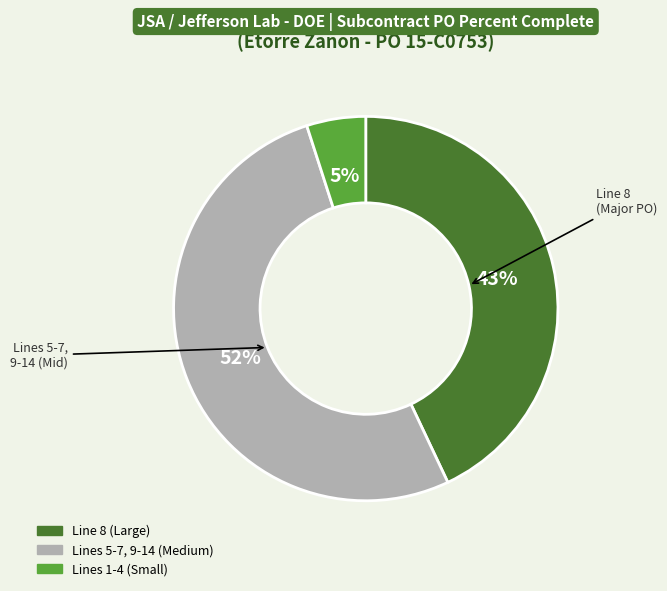

To the nearest percent, what is the difference between the largest and smallest slice percentages?

47%